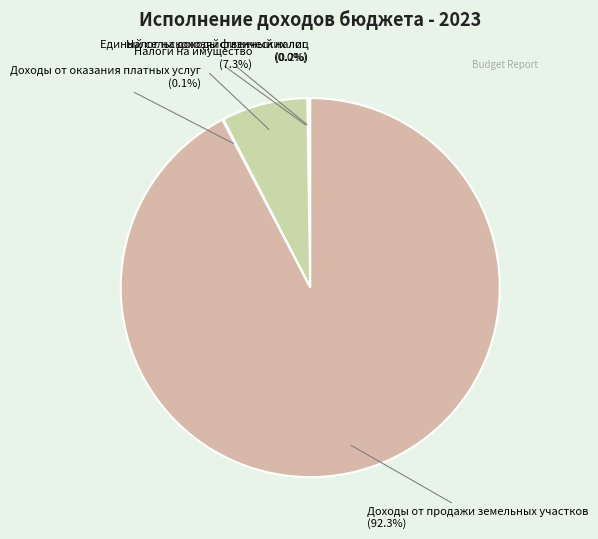

What is the largest slice in the pie chart?

Доходы от продажи земельных участков